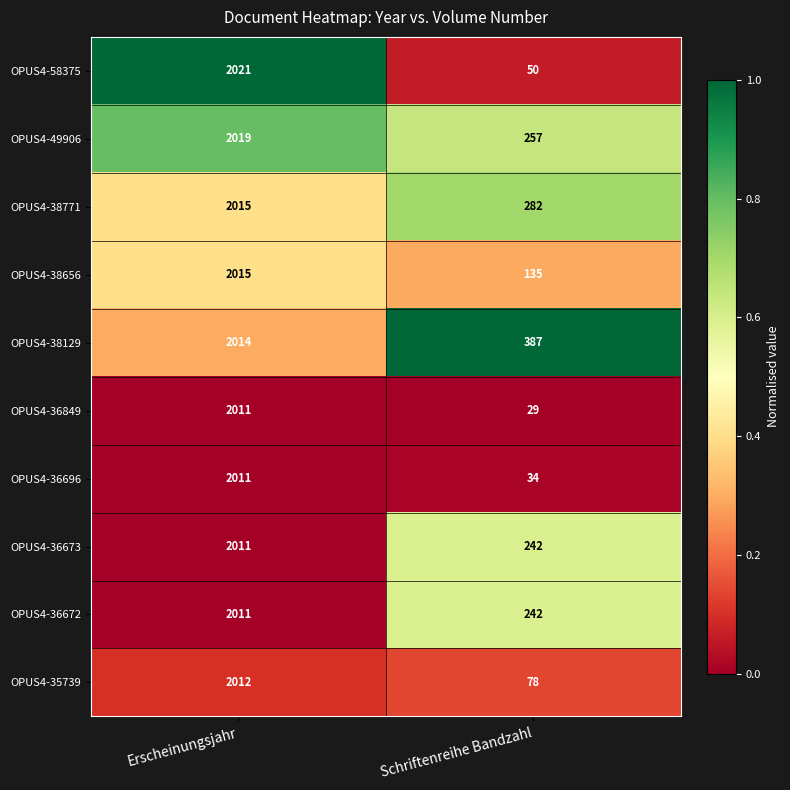

At which label is OPUS4-38129 closest to 1200?

Schriftenreihe Bandzahl